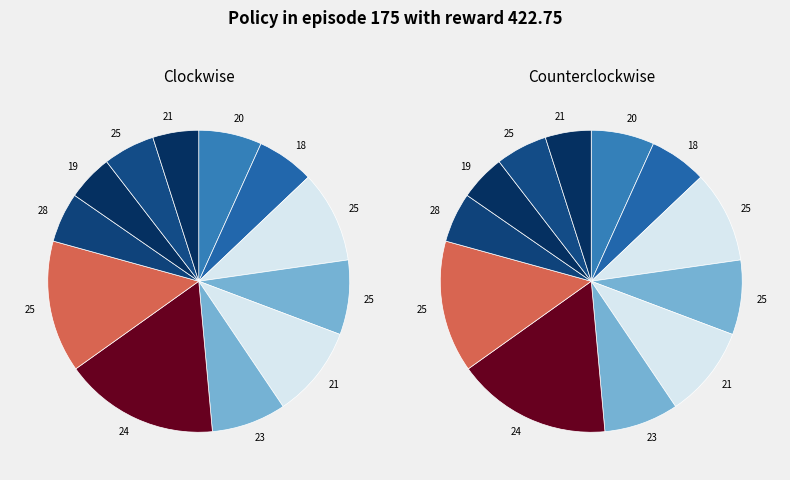

Count the number of slices in the pie.

12